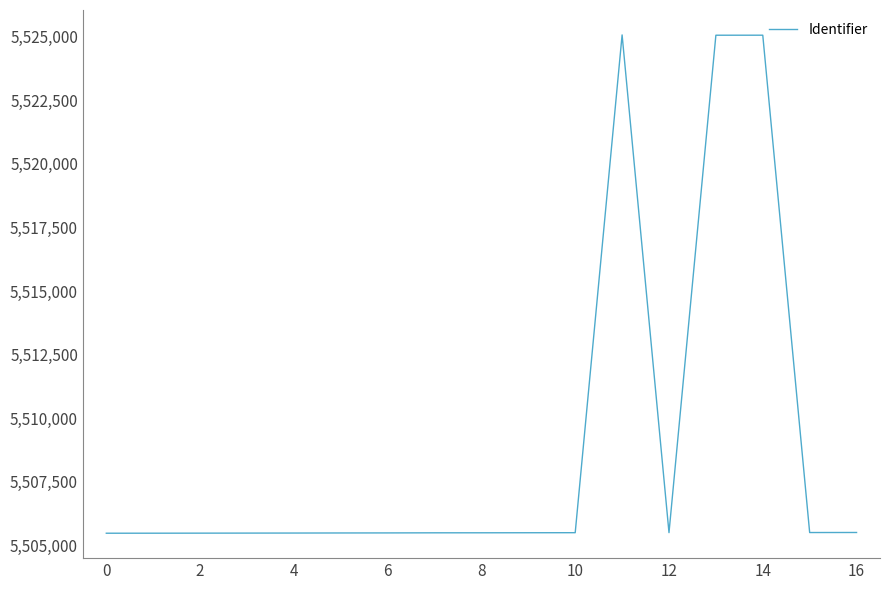

How many lines are shown in the chart?

1